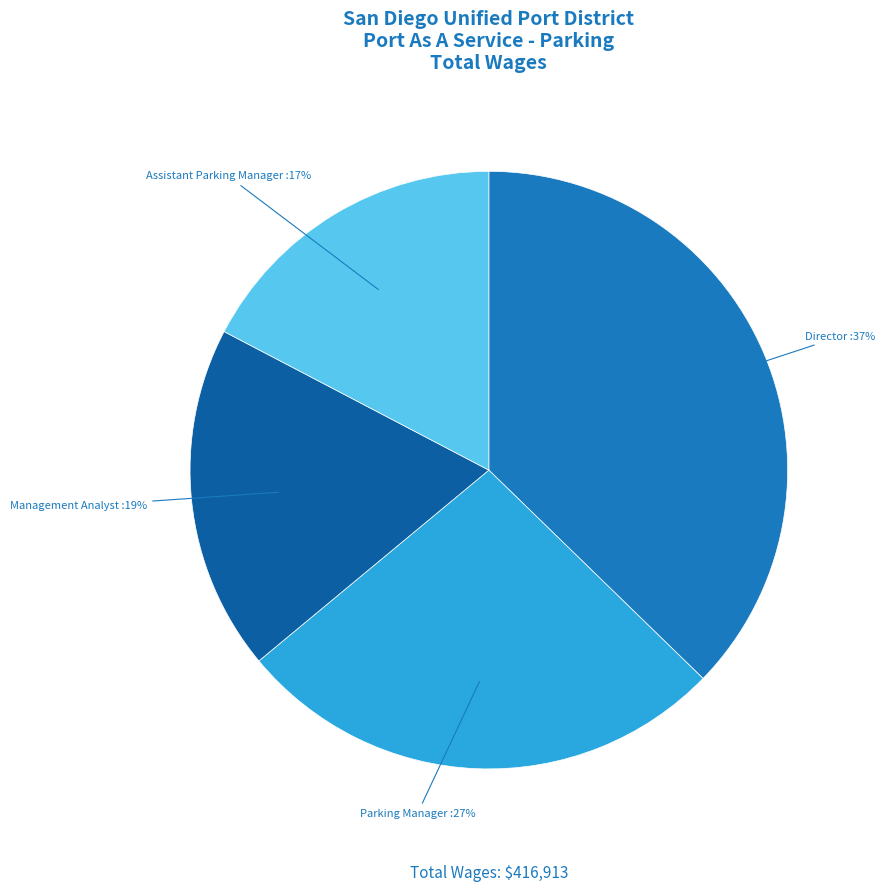

Which has a higher value, Director or Management Analyst?

Director